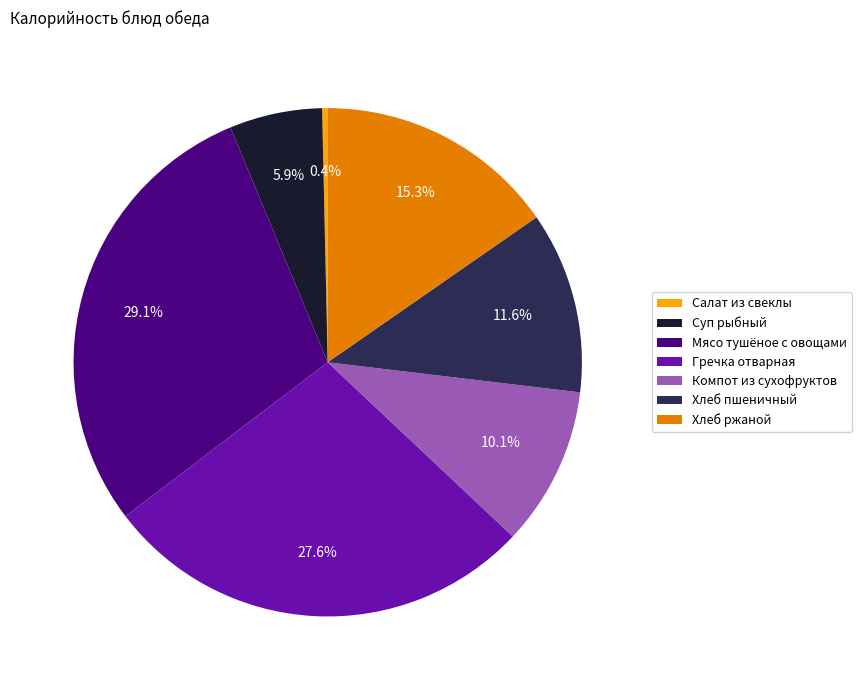

To the nearest percent, what portion does Мясо тушёное с овощами represent?

29%